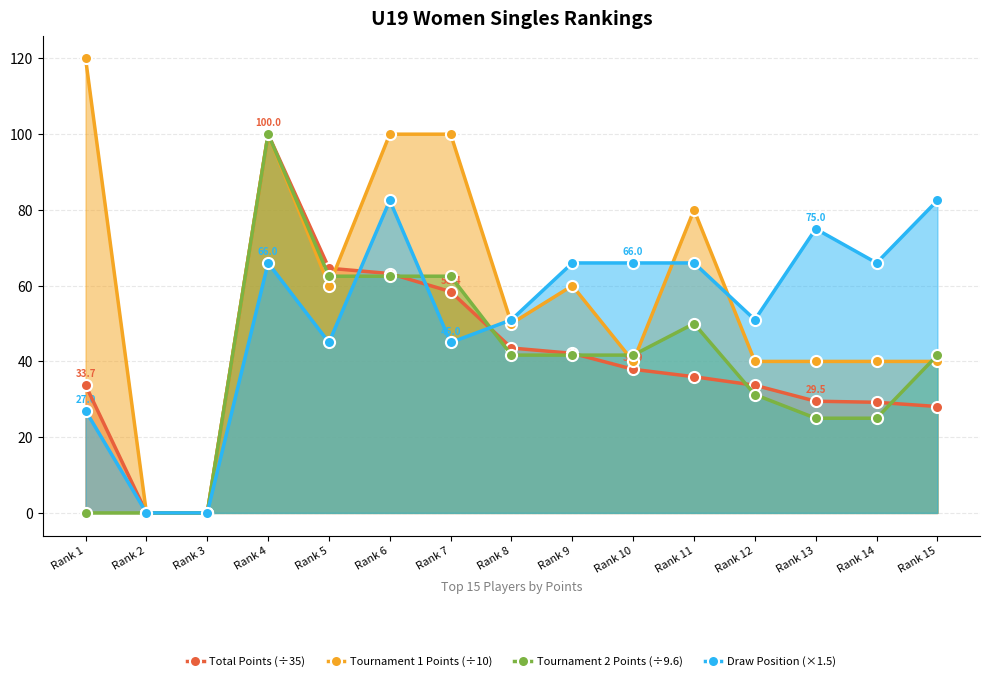

At which category is the sum across all series the highest?

Rank 4